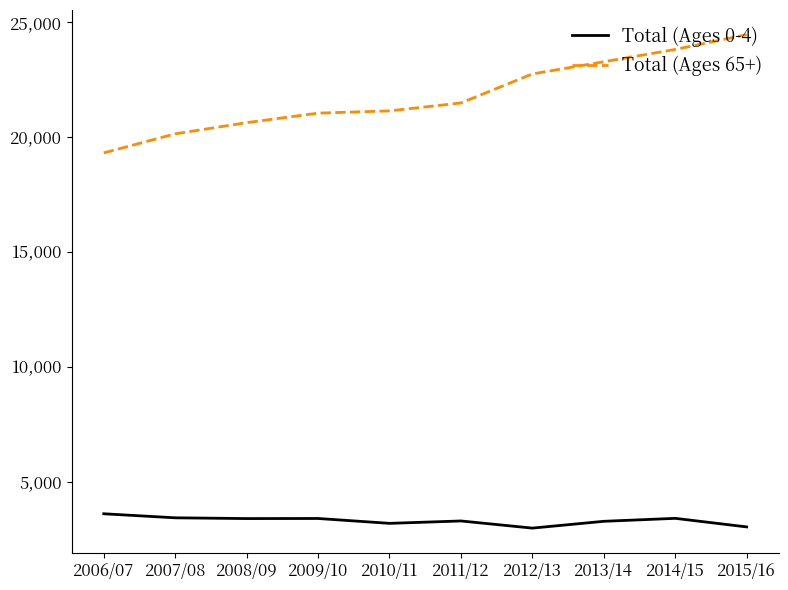

What is the difference between the second highest and second lowest values in the Total (Ages 65+) series?

3675